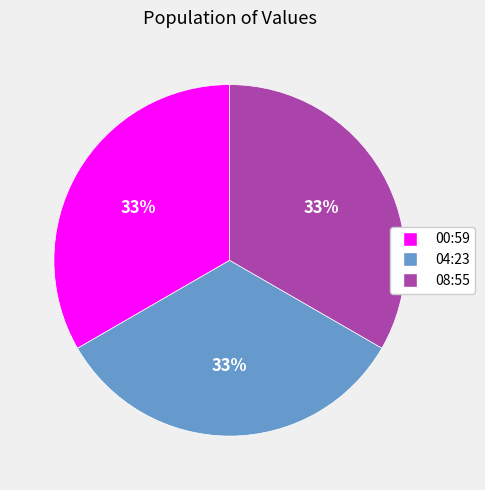

Does any single category account for the majority?

No